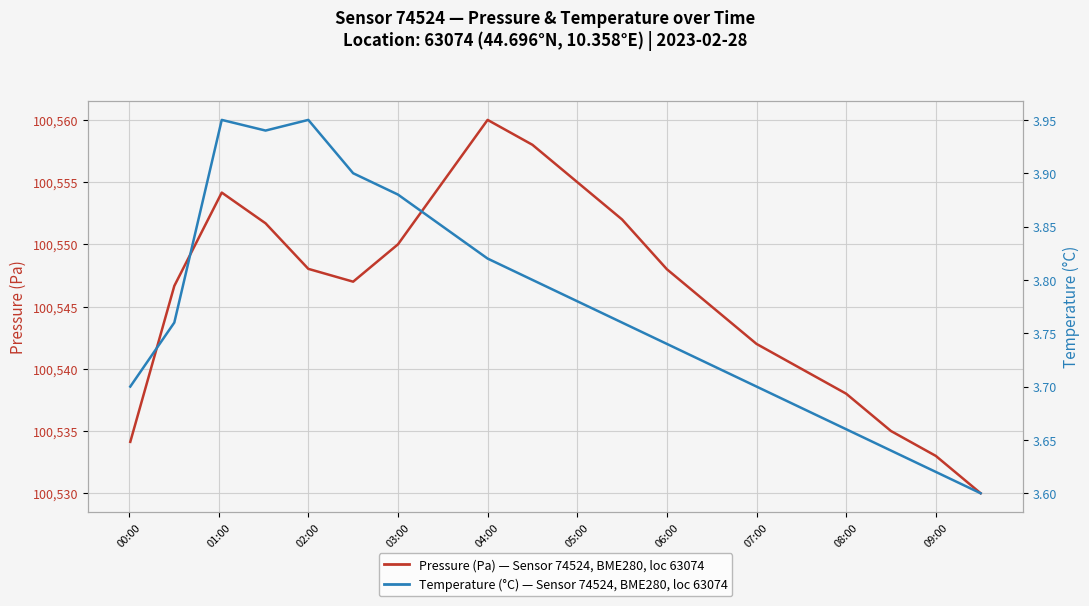

Reading left to right, list all the values displayed in this chart.

pressure (Pa) — Sensor 74524, Location 63074: 100534.1	100546.7	100554.2	100551.7	100548.0	100547.0	100550.0	100555.0	100560.0	100558.0	100555.0	100552.0	100548.0	100545.0	100542.0	100540.0	100538.0	100535.0	100533.0	100530.0
temperature (°C) — Sensor 74524, Location 63074: 3.7	3.8	4.0	3.9	4.0	3.9	3.9	3.9	3.8	3.8	3.8	3.8	3.7	3.7	3.7	3.7	3.7	3.6	3.6	3.6